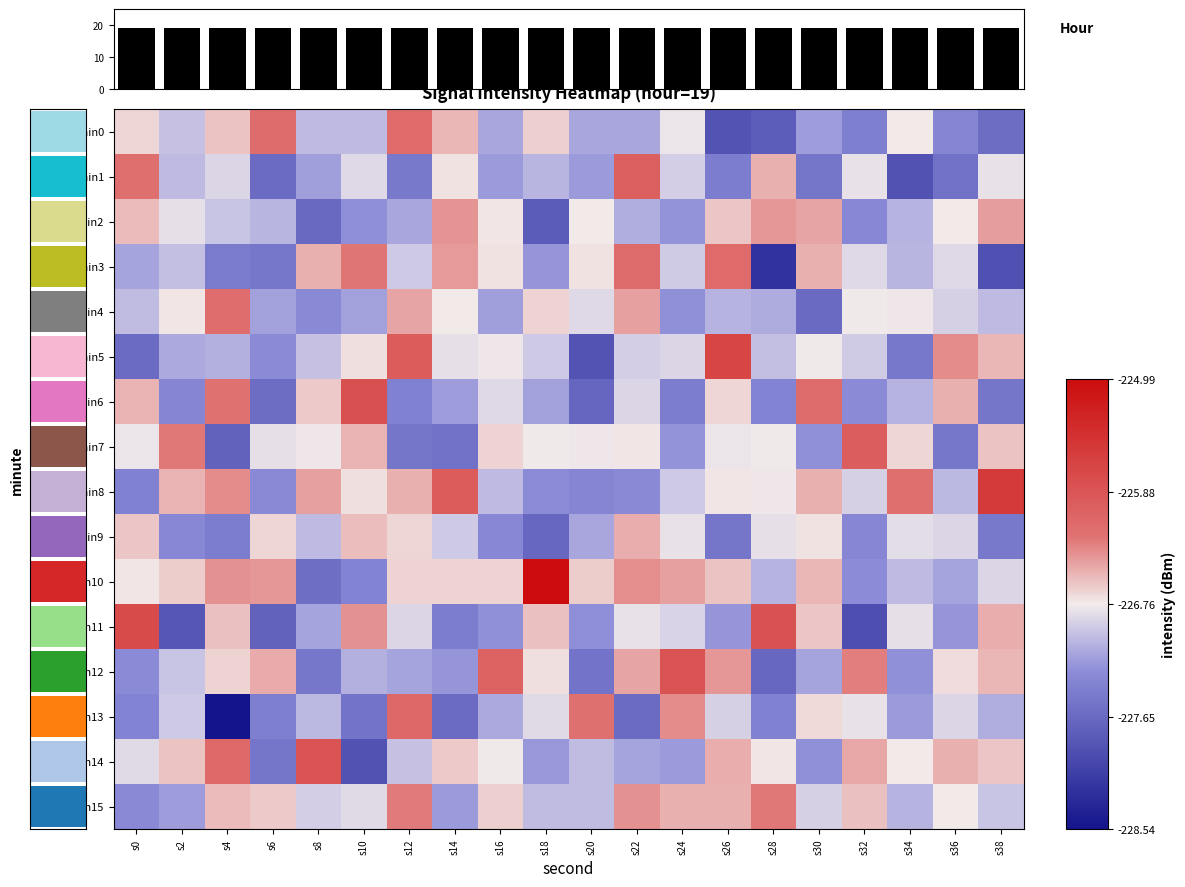

What is the sum of the min12 values at s34 and s28?

-454.9